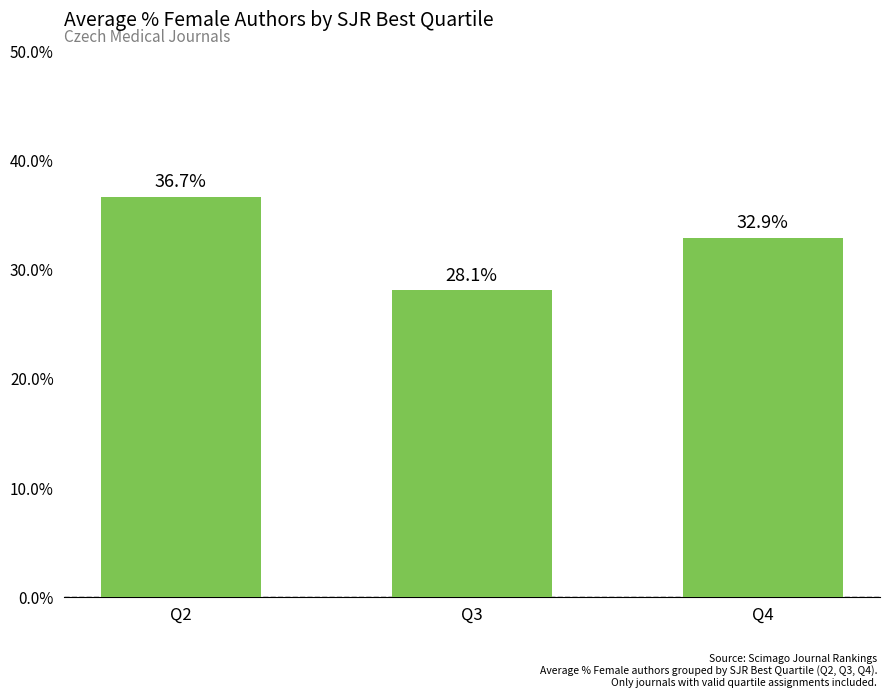

What is the sum of the values at Q2 and Q3?

64.8